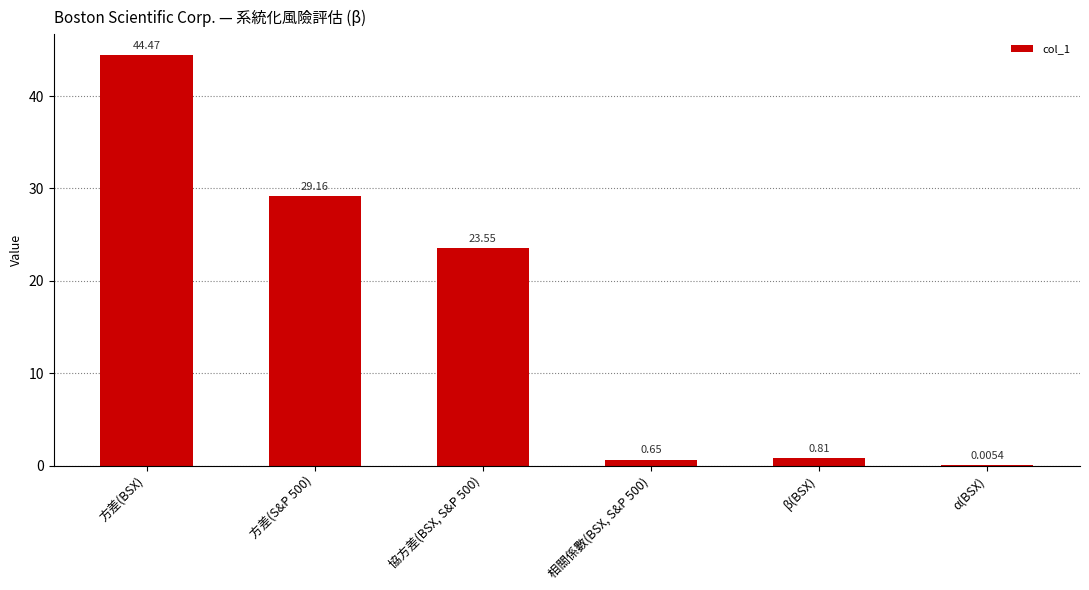

What is the change in value from β(BSX) to α(BSX)?

-0.8